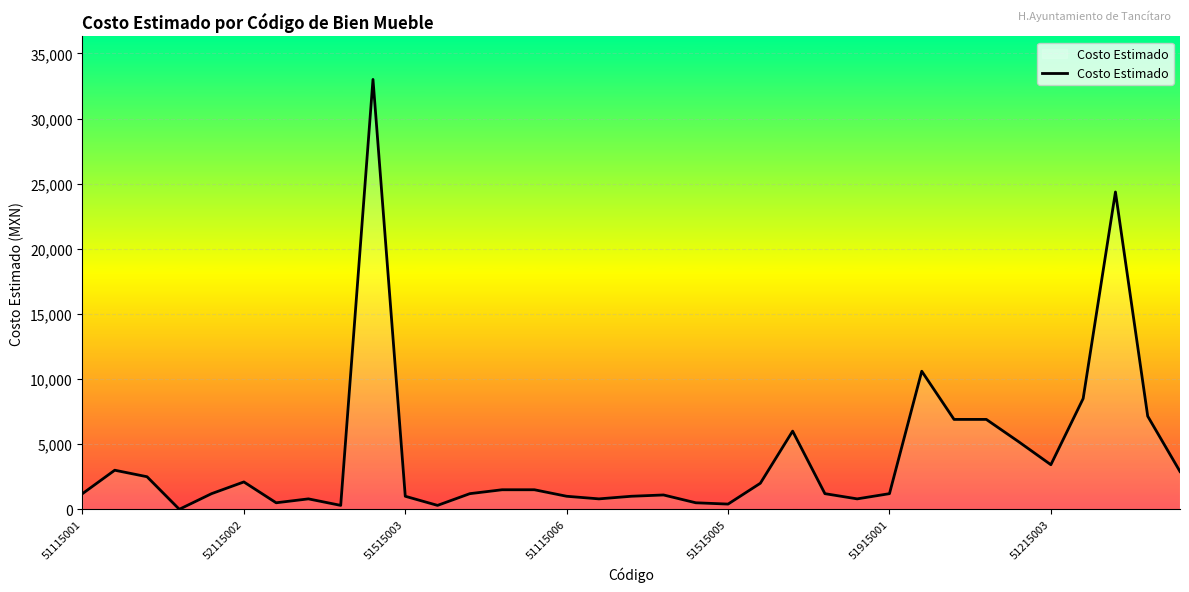

What is the difference between the maximum and second lowest values?

32700.0